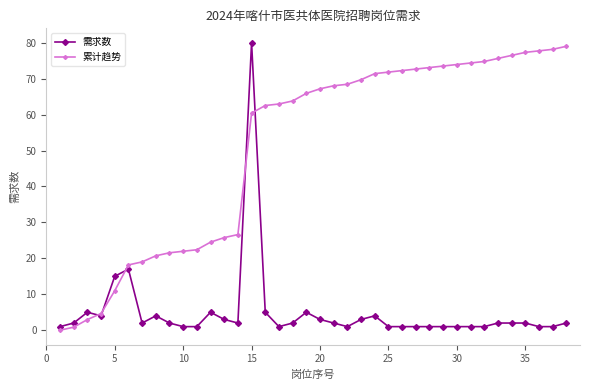

What is the value of the 累计趋势 point at the 34th from the left?

76.5